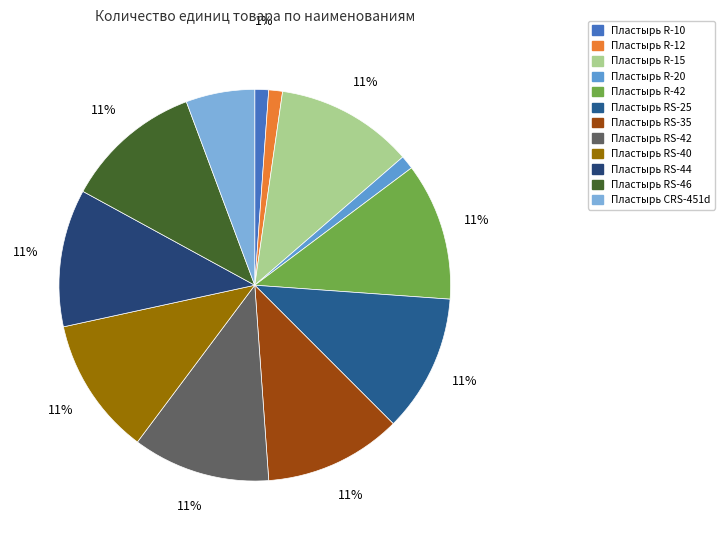

Combined, do Пластырь R-42 and Пластырь RS-25 account for over 50%?

No